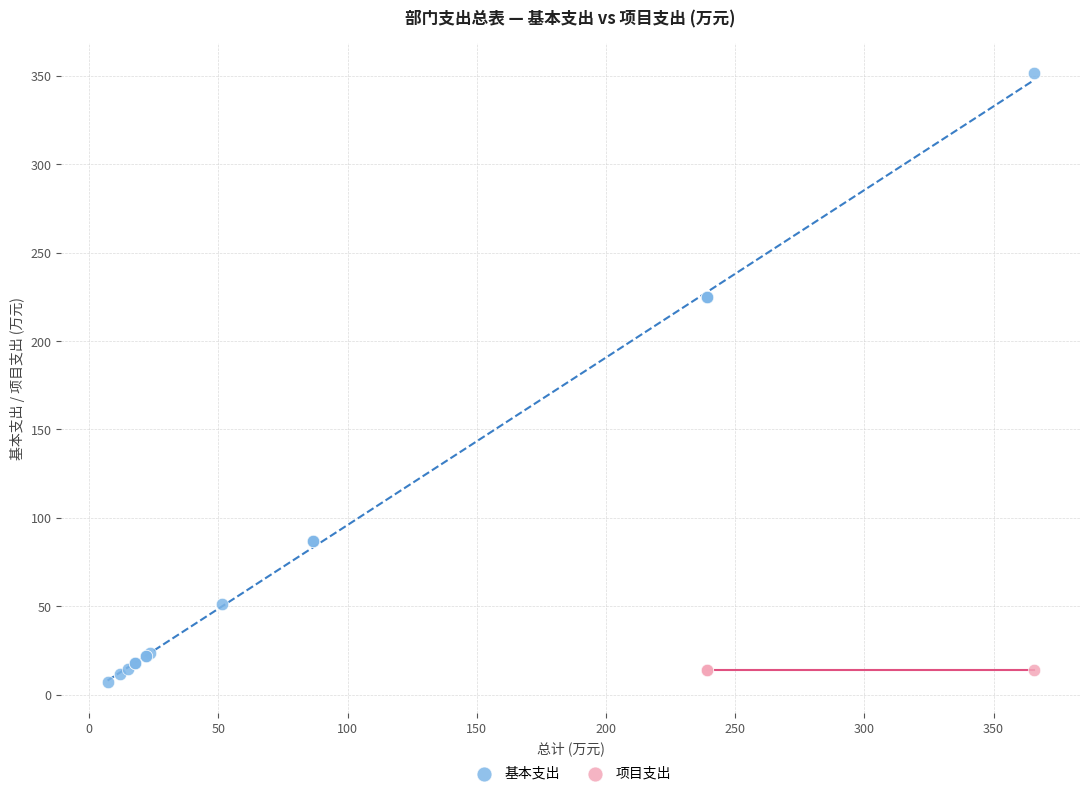

Which series reaches the maximum Y coordinate?

基本支出